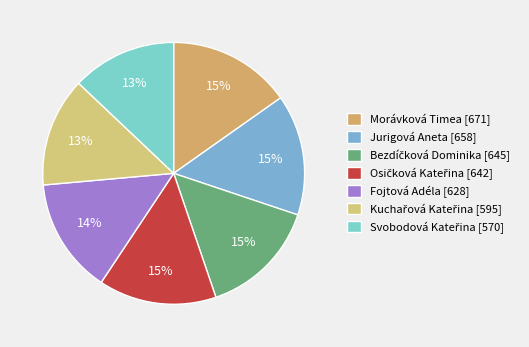

True or false: Morávková Timea accounts for 27% of the total.

False